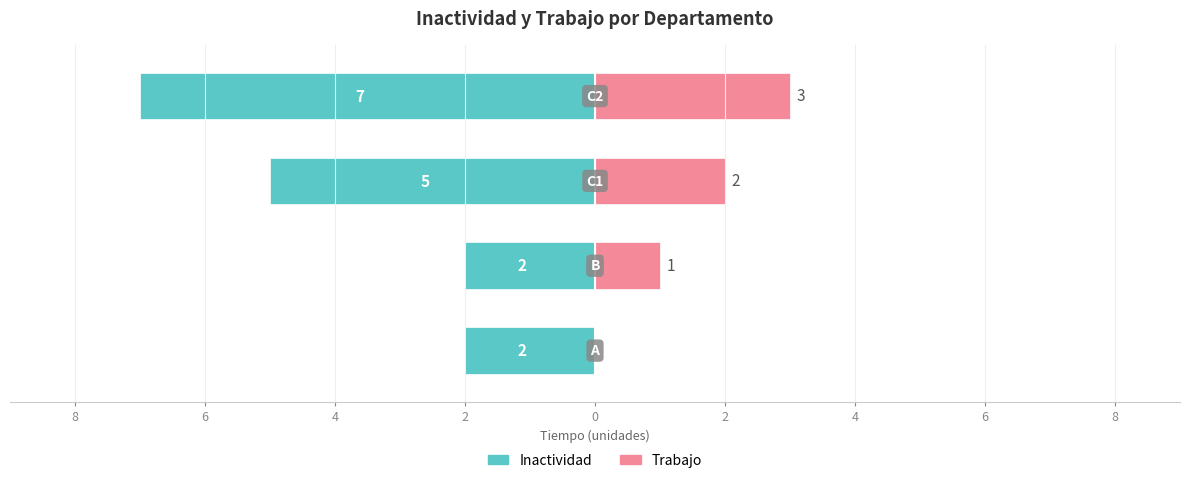

At how many categories does at least one series exceed 2?

1